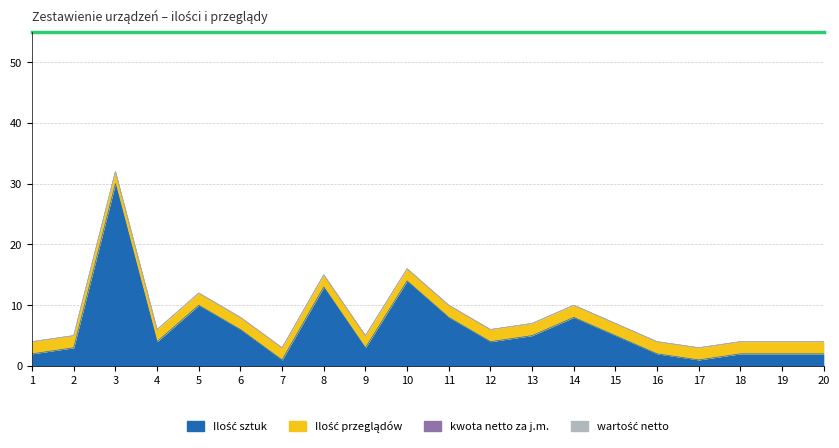

The value of Ilość przeglądów at 5 is 2. True or false?

True